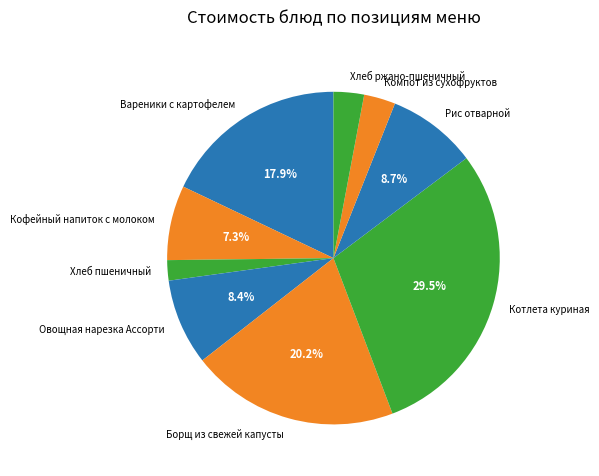

The Компот из сухофруктов slice represents 10% of the pie. True or false?

False